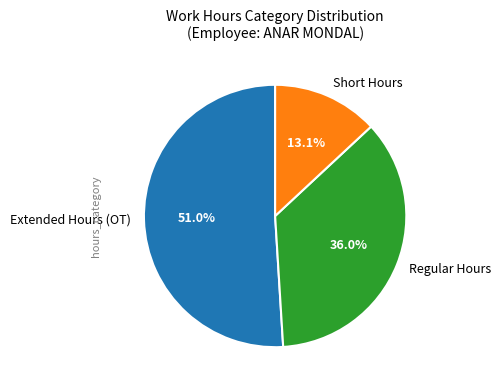

Which has a higher value, Short Hours or Extended Hours (OT)?

Extended Hours (OT)